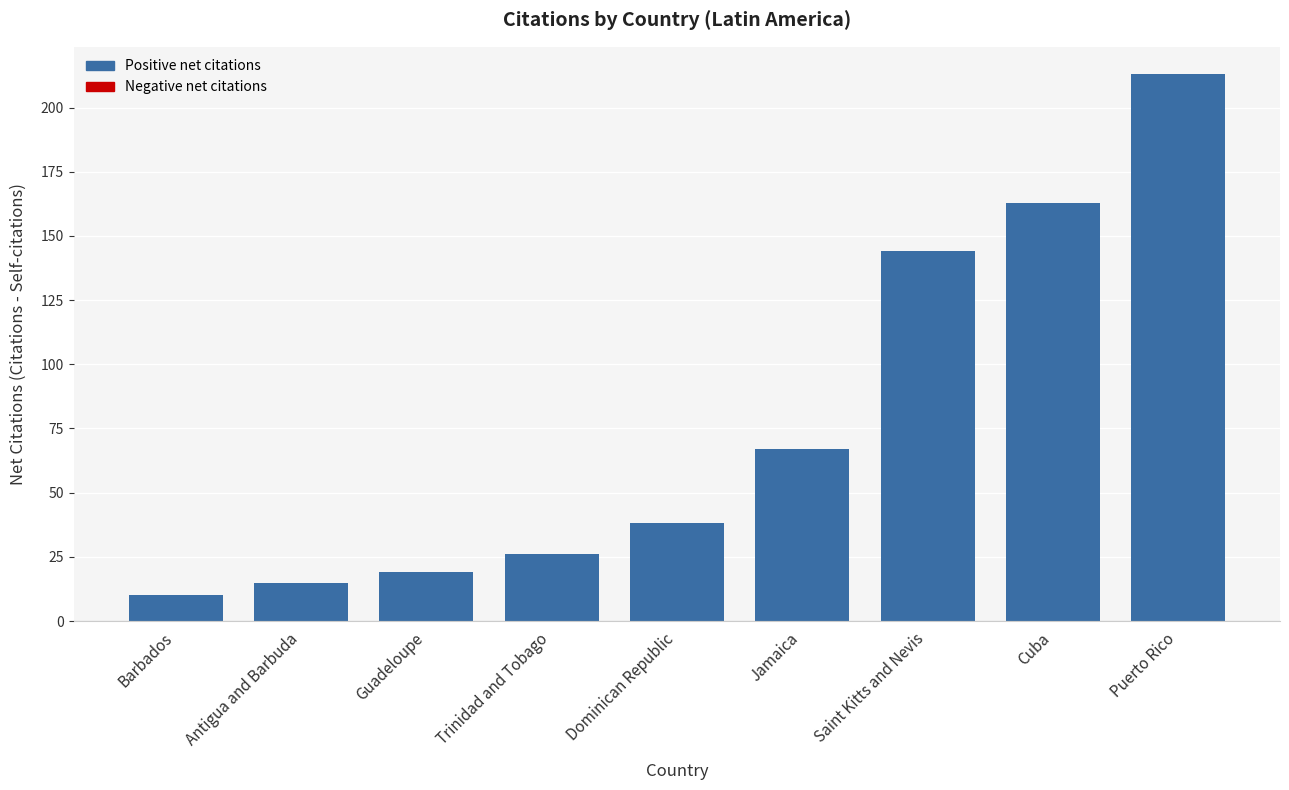

The value at Puerto Rico is 286. True or false?

False